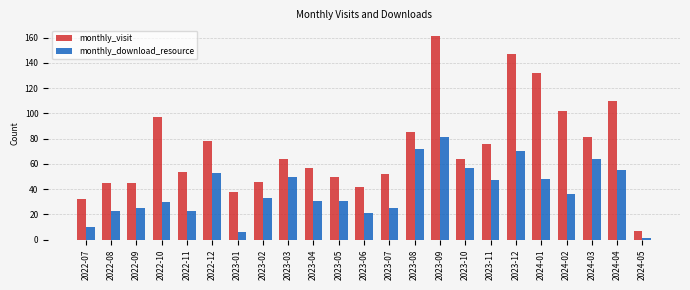

What is the sum of the monthly_visit values at 2023-08 and 2024-02?

187